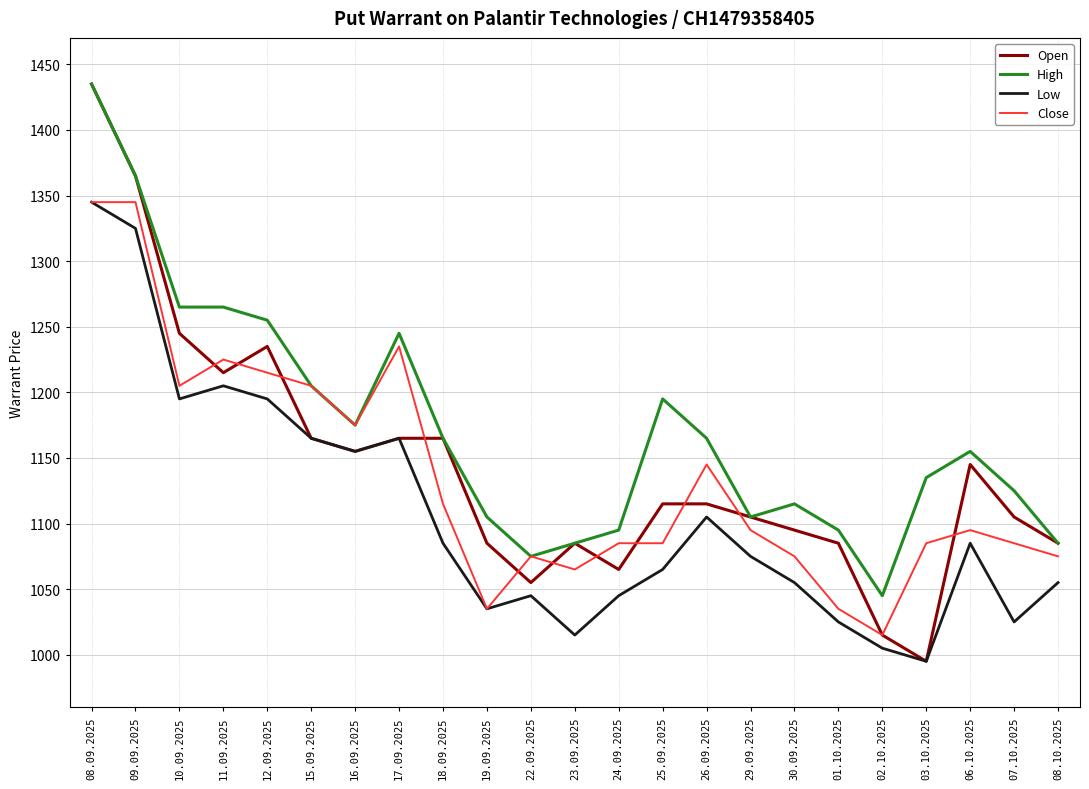

True or false: High and Low cross at least once.

False